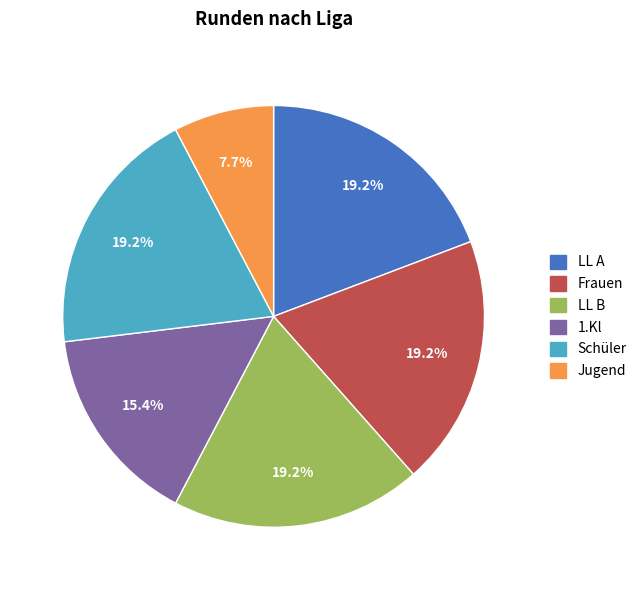

How much of the chart is everything except Jugend?

92.3%